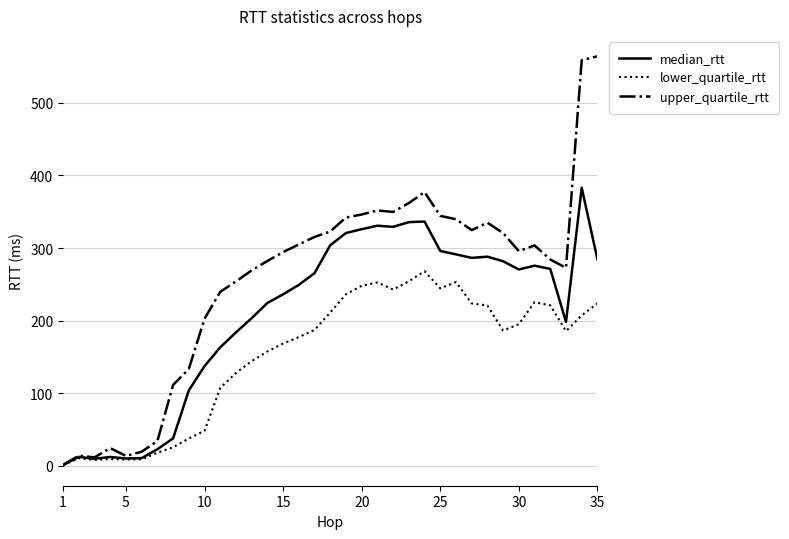

List the series in order of their peak value, highest first.

upper_quartile_rtt, median_rtt, lower_quartile_rtt